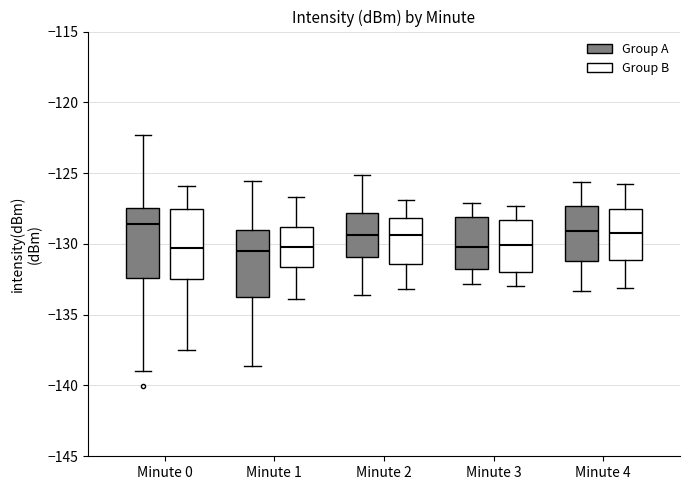

Which box's median line is the highest?

Minute 0 (Group A)